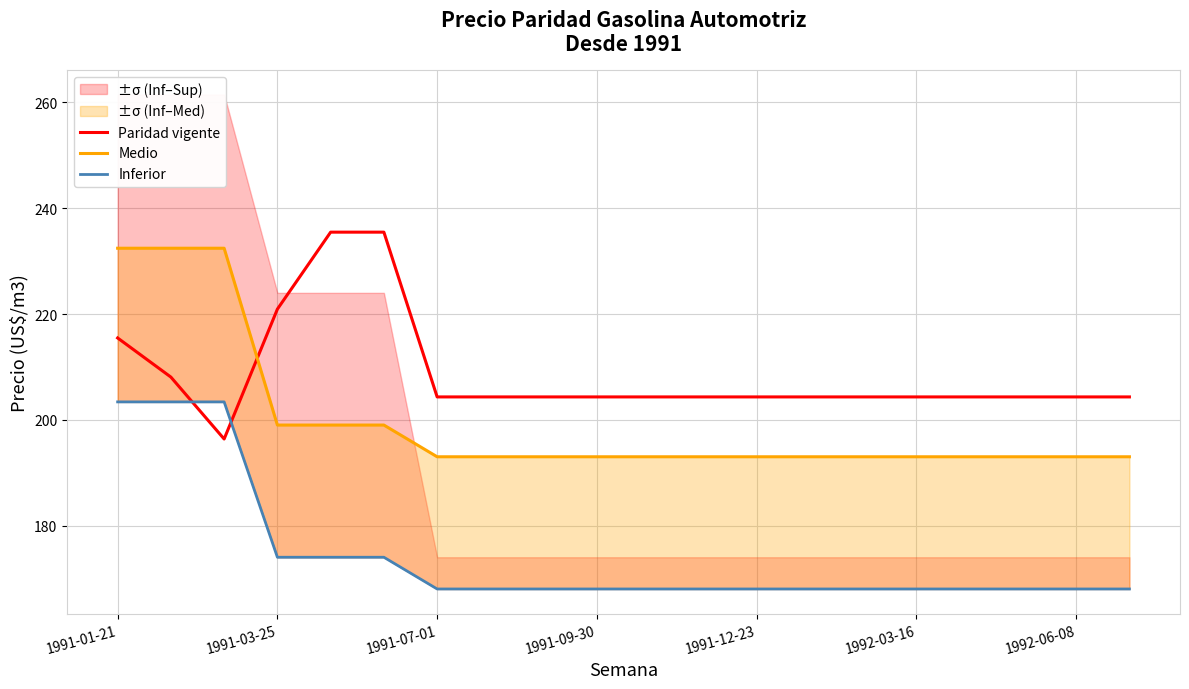

Rank the series at 1991-09-30 from highest to lowest value.

Paridad vigente, Medio, Inferior